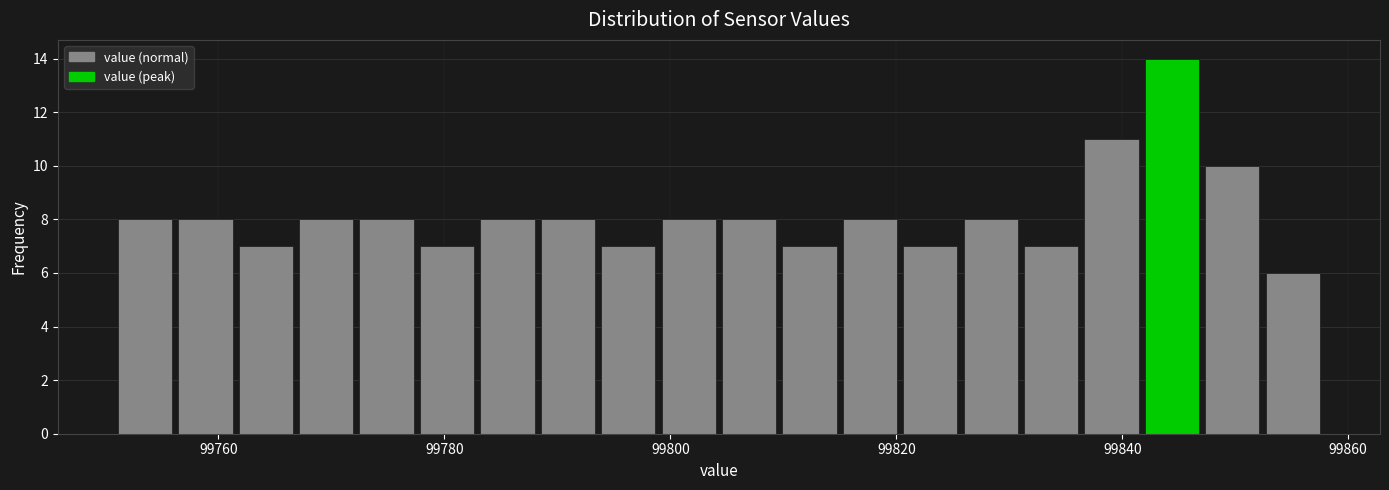

Around what value on the x-axis is the tallest bar? Give the approximate position of its centre, as read against the axis.

99844